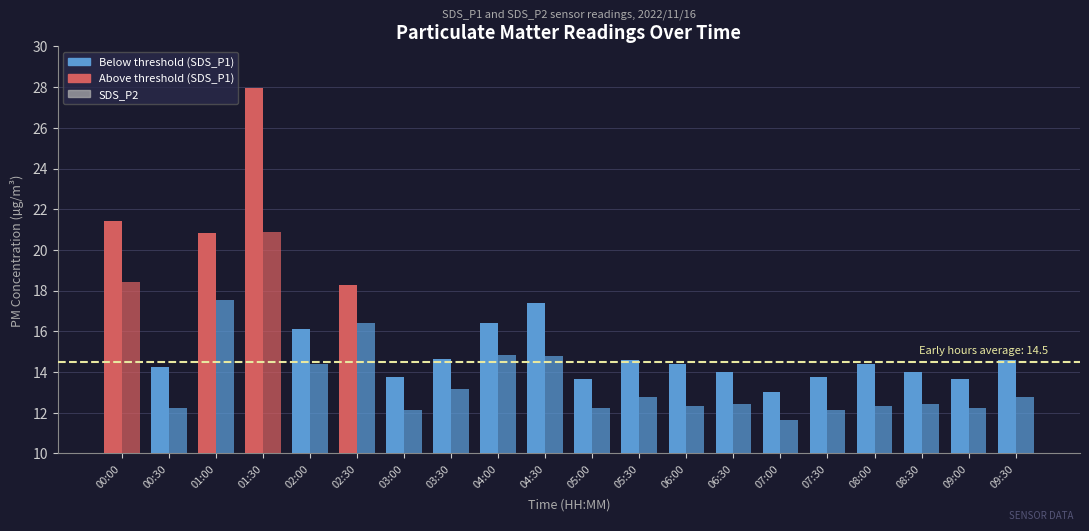

Reading right to left, what are all the values shown in this chart?

SDS_P1: 09:30=14.6	09:00=13.7	08:30=14.0	08:00=14.4	07:30=13.8	07:00=13.0	06:30=14.0	06:00=14.4	05:30=14.6	05:00=13.7	04:30=17.4	04:00=16.4	03:30=14.7	03:00=13.8	02:30=18.3	02:00=16.1	01:30=28.0	01:00=20.9	00:30=14.2	00:00=21.4
SDS_P2: 09:30=12.8	09:00=12.2	08:30=12.4	08:00=12.3	07:30=12.1	07:00=11.6	06:30=12.4	06:00=12.3	05:30=12.8	05:00=12.2	04:30=14.8	04:00=14.8	03:30=13.2	03:00=12.1	02:30=16.4	02:00=14.4	01:30=20.9	01:00=17.5	00:30=12.2	00:00=18.4